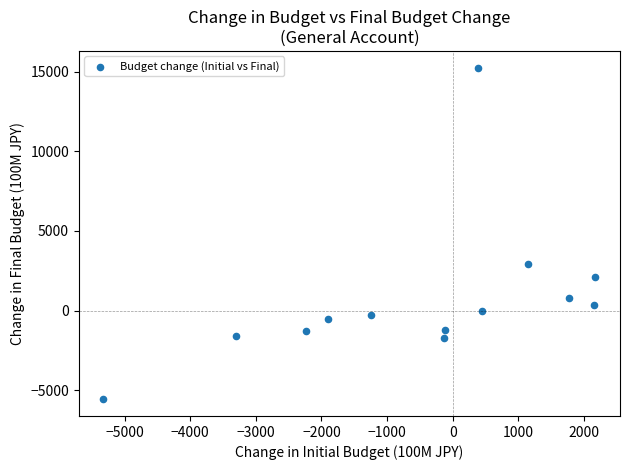

What Y value in the scatter plot is closest to 4844?

2927.2